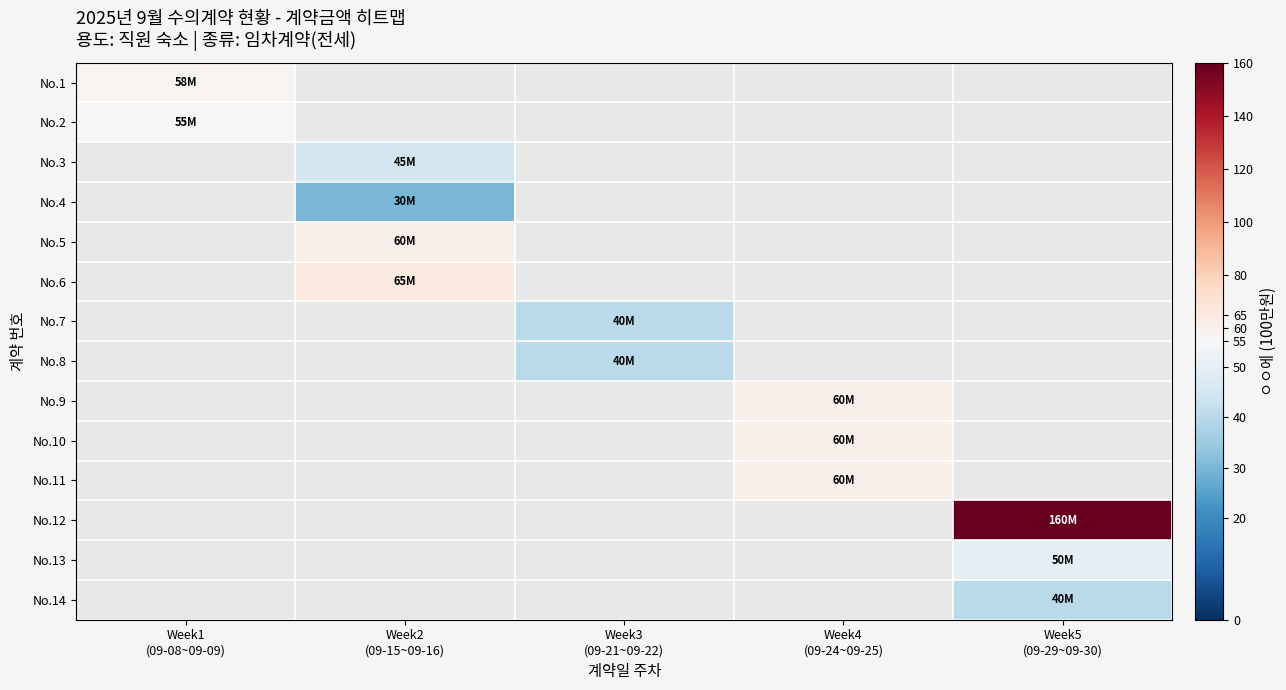

Is the value of No.8 at Week5 (09-29~09-30) greater than the value of No.9 at Week4 (09-24~09-25)?

No